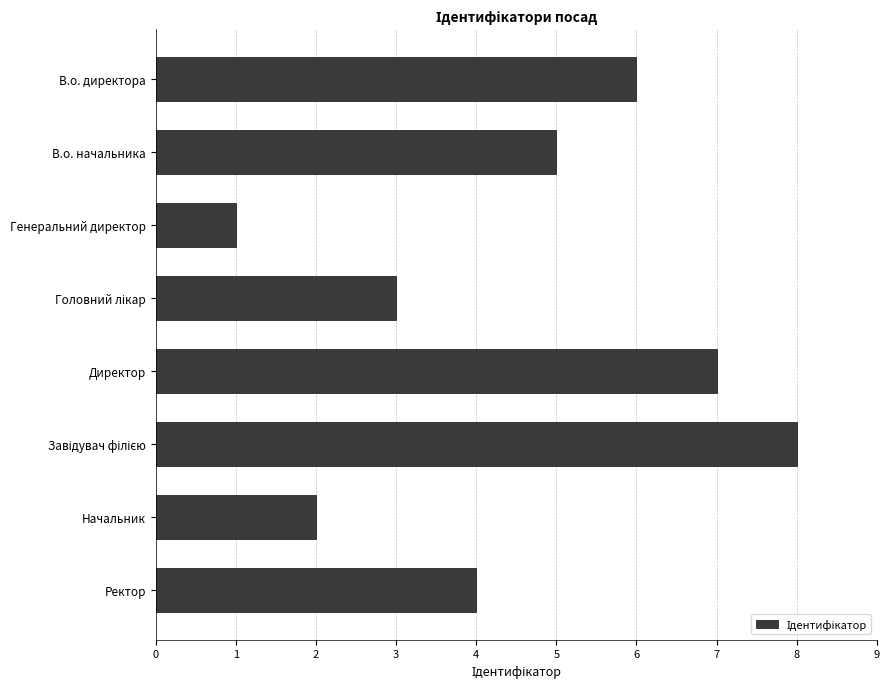

Count the values in the range 3 to 7.

5